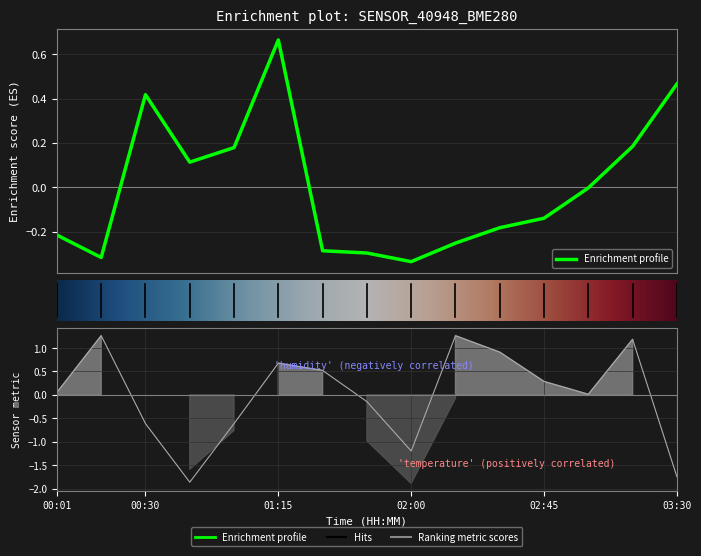

True or false: pressure has more than 0 points higher than both neighbors.

True